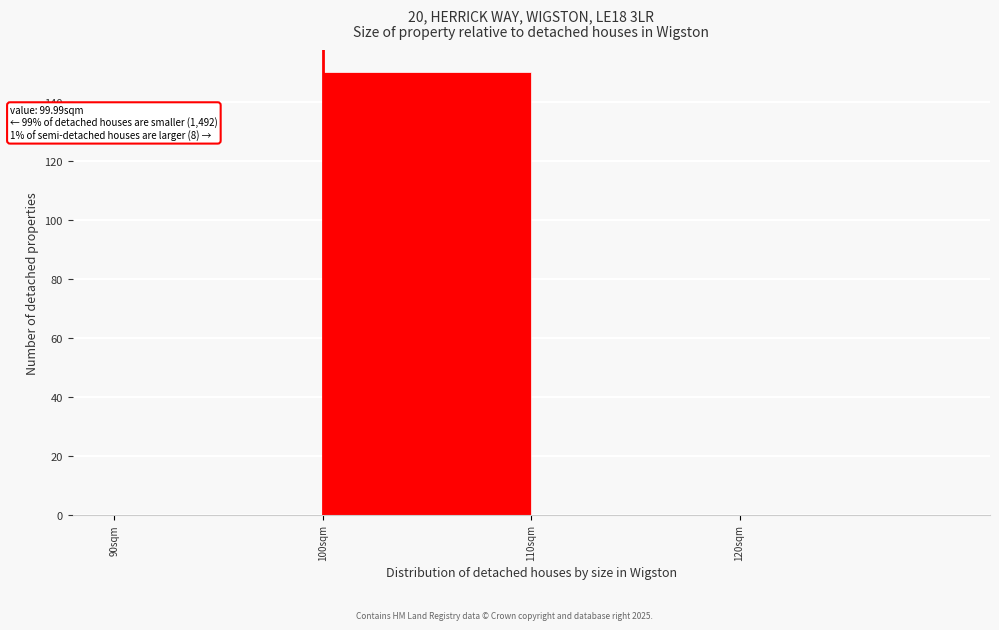

Over which range of the x-axis is the bar tallest?

100 to 110